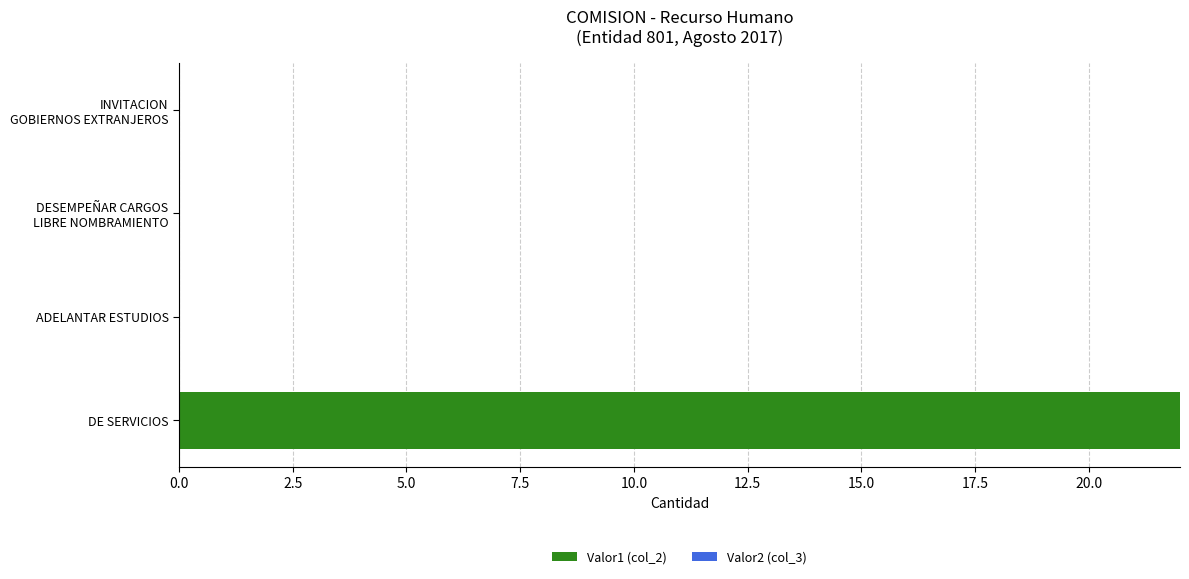

What is the sum of the values at ADELANTAR ESTUDIOS and DE SERVICIOS?

22